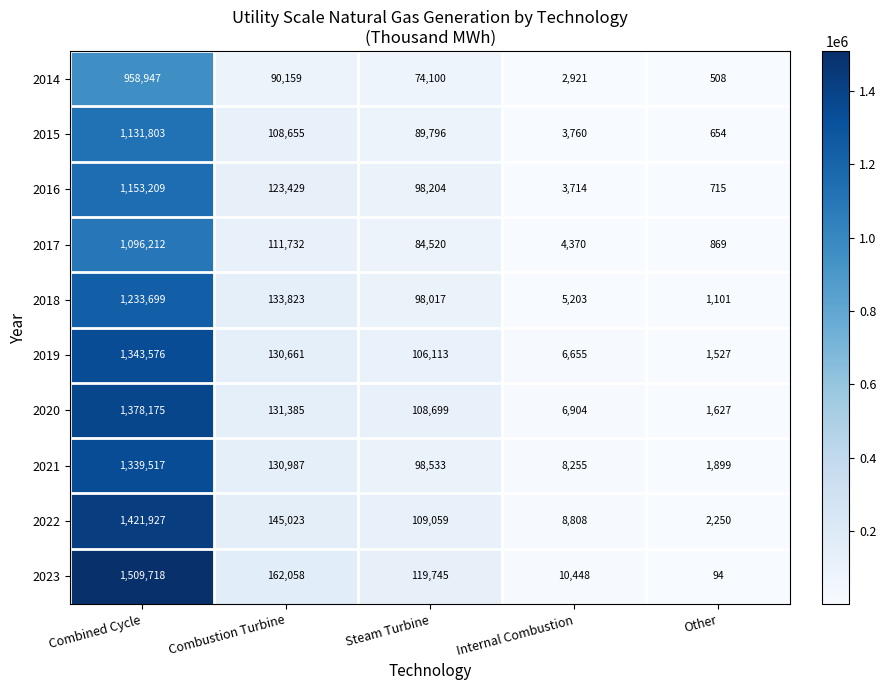

What value does the 2015 series have at Steam Turbine, to the nearest 10?

89800